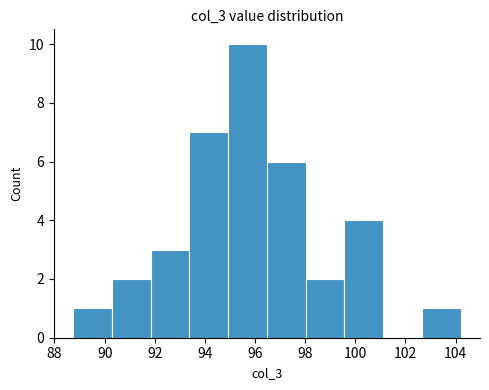

Reading left to right, transcribe this chart: for each bar, give the range it covers on the x-axis and its height. Neither the bar edges nor the heights are printed on the chart, so give them approximately, as read against the axes.

88.8 to 90.2: 1
90.2 to 91.8: 2
91.8 to 93.4: 3
93.4 to 95.0: 7
95.0 to 96.4: 10
96.4 to 98.0: 6
98.0 to 99.6: 2
99.6 to 101.2: 4
101.2 to 102.6: 0
102.6 to 104.2: 1